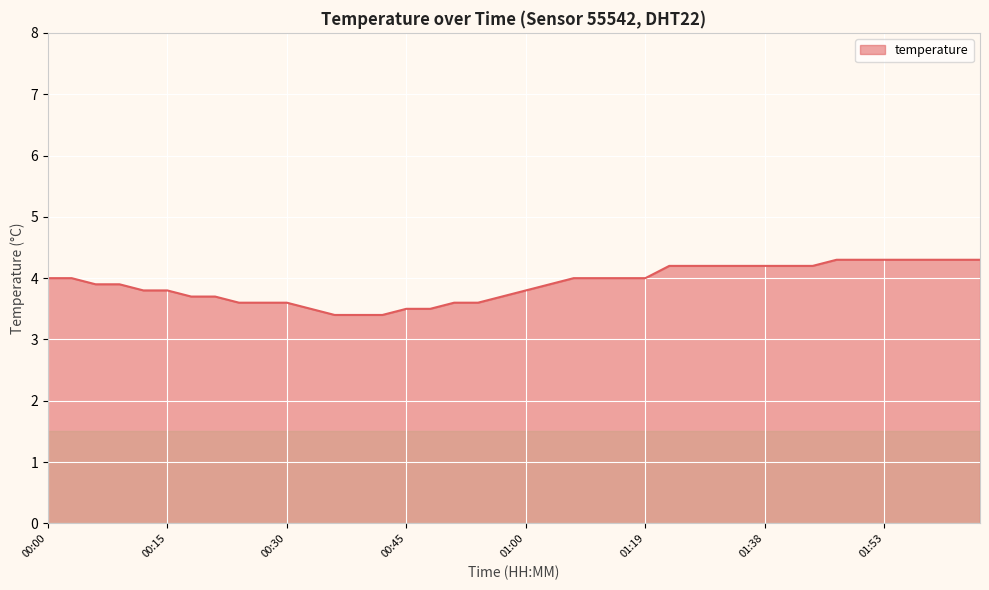

What is the maximum value shown in the chart?

4.3